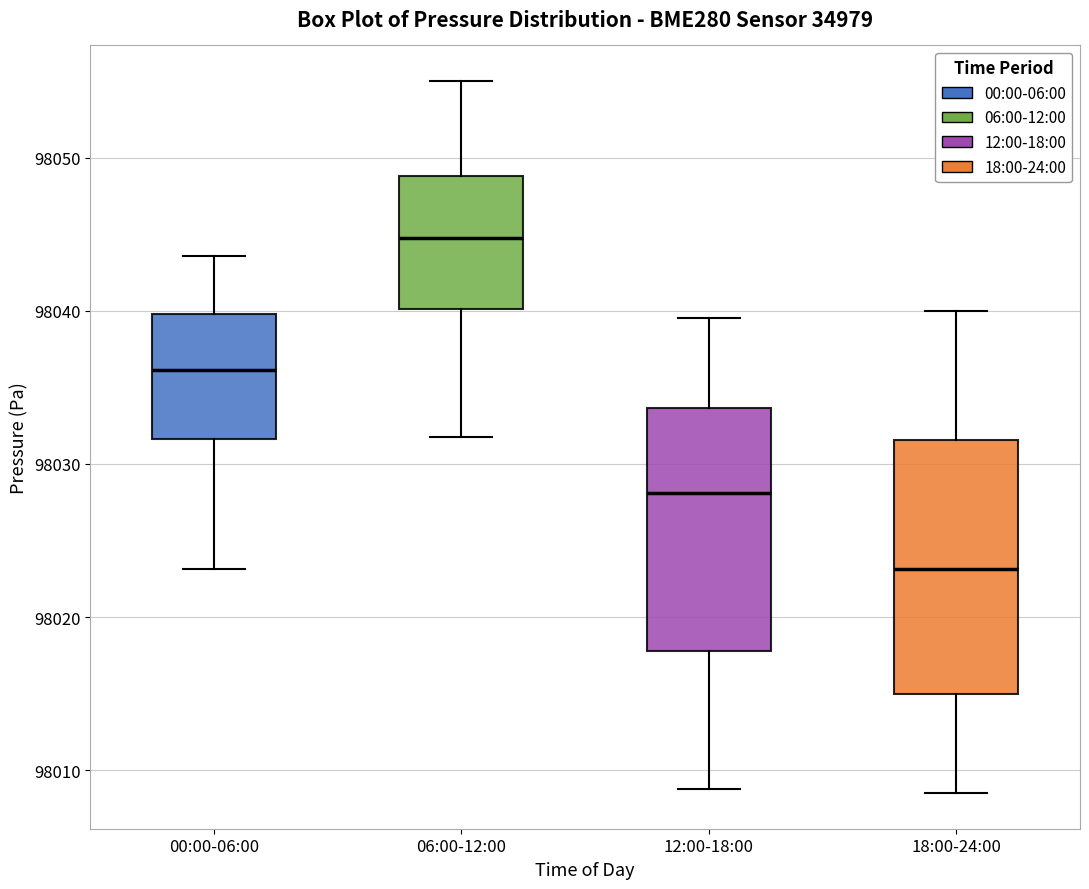

Reading left to right, read every box against the y-axis: the position of its median line, the range the box covers, and the ends of its whiskers. The values are not printed on the chart, so give them approximately, as read against the axis.

00:00-06:00: median 98036, box 98032 to 98040, whiskers 98023 to 98044
06:00-12:00: median 98045, box 98040 to 98049, whiskers 98032 to 98055
12:00-18:00: median 98028, box 98018 to 98034, whiskers 98009 to 98040
18:00-24:00: median 98023, box 98015 to 98032, whiskers 98009 to 98040